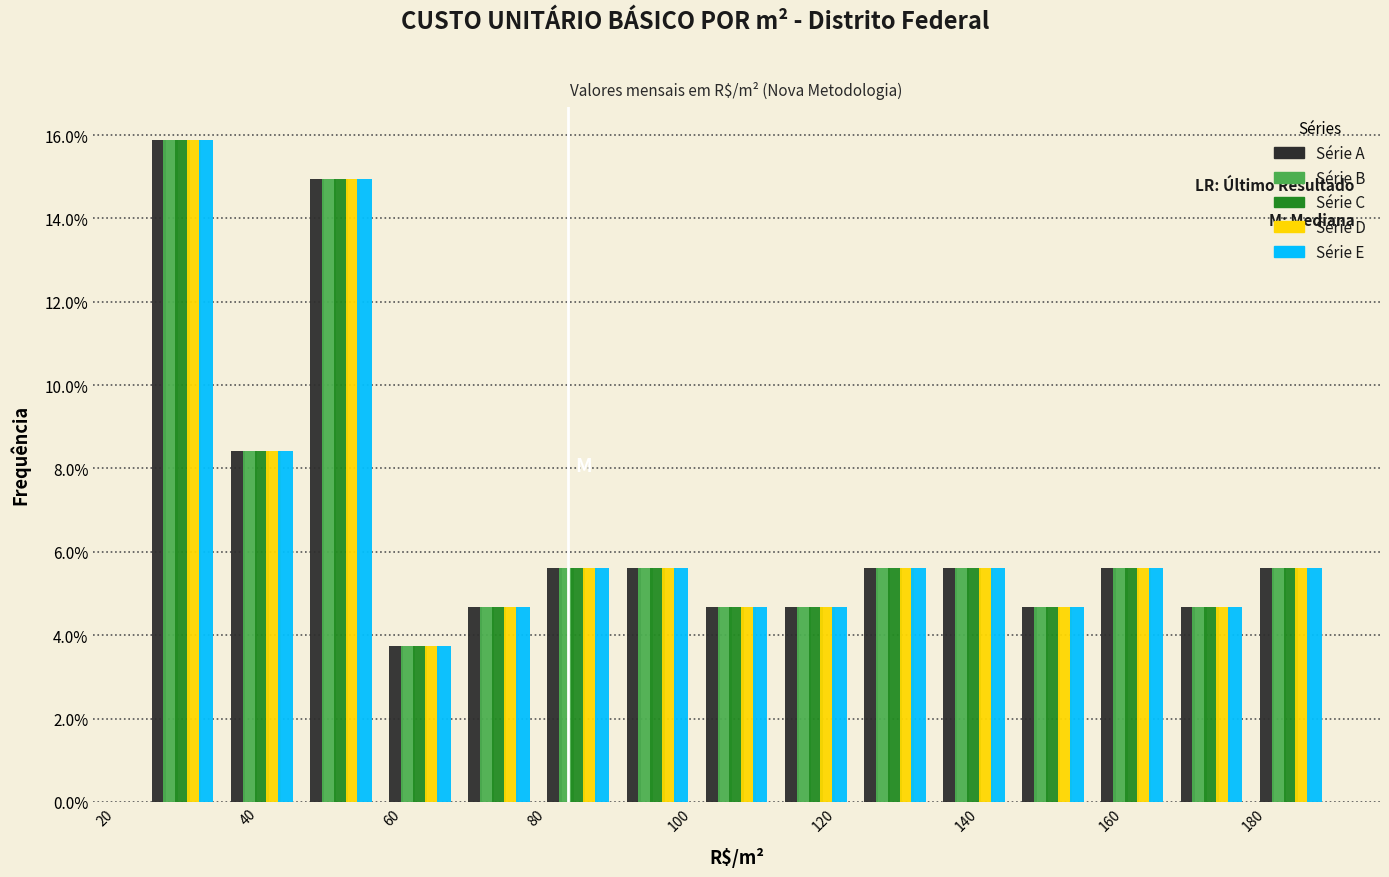

Reading left to right, transcribe this chart: for each range on the x-axis, give the height of each series' bar. Neither the bar edges nor the heights are printed on the chart, so give them approximately, as read against the axes.

26 to 36: Série A=15.8	Série B=15.8	Série C=15.8	Série D=15.8	Série E=15.8
36 to 48: Série A=8.4	Série B=8.4	Série C=8.4	Série D=8.4	Série E=8.4
48 to 58: Série A=15.0	Série B=15.0	Série C=15.0	Série D=15.0	Série E=15.0
58 to 70: Série A=3.8	Série B=3.8	Série C=3.8	Série D=3.8	Série E=3.8
70 to 80: Série A=4.6	Série B=4.6	Série C=4.6	Série D=4.6	Série E=4.6
80 to 92: Série A=5.6	Série B=5.6	Série C=5.6	Série D=5.6	Série E=5.6
92 to 102: Série A=5.6	Série B=5.6	Série C=5.6	Série D=5.6	Série E=5.6
102 to 114: Série A=4.6	Série B=4.6	Série C=4.6	Série D=4.6	Série E=4.6
114 to 124: Série A=4.6	Série B=4.6	Série C=4.6	Série D=4.6	Série E=4.6
124 to 136: Série A=5.6	Série B=5.6	Série C=5.6	Série D=5.6	Série E=5.6
136 to 146: Série A=5.6	Série B=5.6	Série C=5.6	Série D=5.6	Série E=5.6
146 to 158: Série A=4.6	Série B=4.6	Série C=4.6	Série D=4.6	Série E=4.6
158 to 168: Série A=5.6	Série B=5.6	Série C=5.6	Série D=5.6	Série E=5.6
168 to 180: Série A=4.6	Série B=4.6	Série C=4.6	Série D=4.6	Série E=4.6
180 to 190: Série A=5.6	Série B=5.6	Série C=5.6	Série D=5.6	Série E=5.6